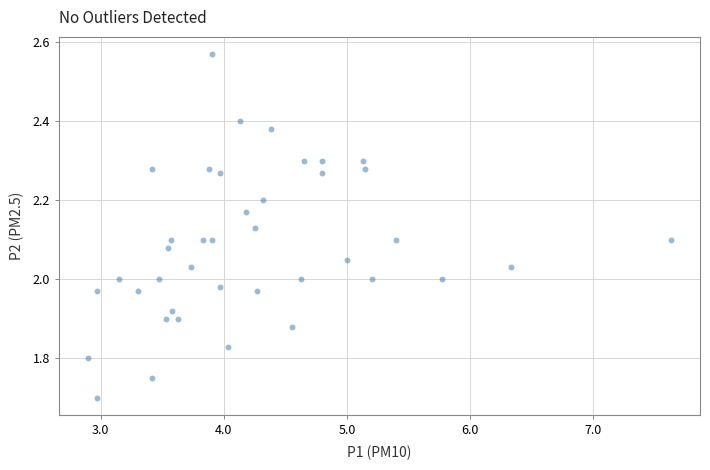

What is the range of X values (max minus min)?

4.7